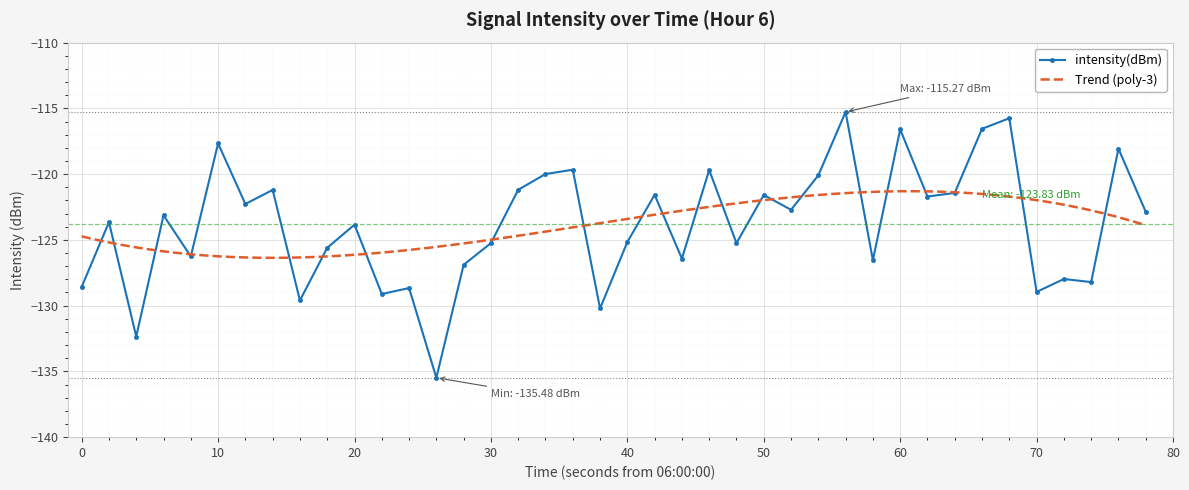

What is the highest value of the intensity(dBm) series?

-115.3